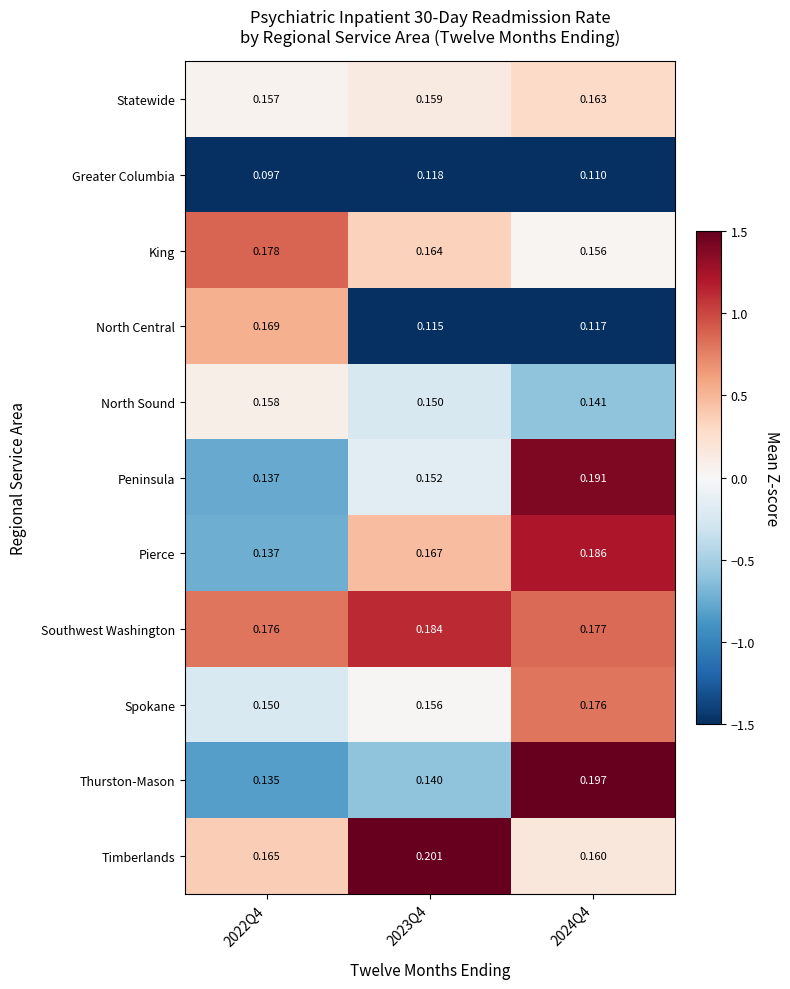

Is the value of North Central at 2022Q4 greater than the value of Pierce at 2022Q4?

Yes